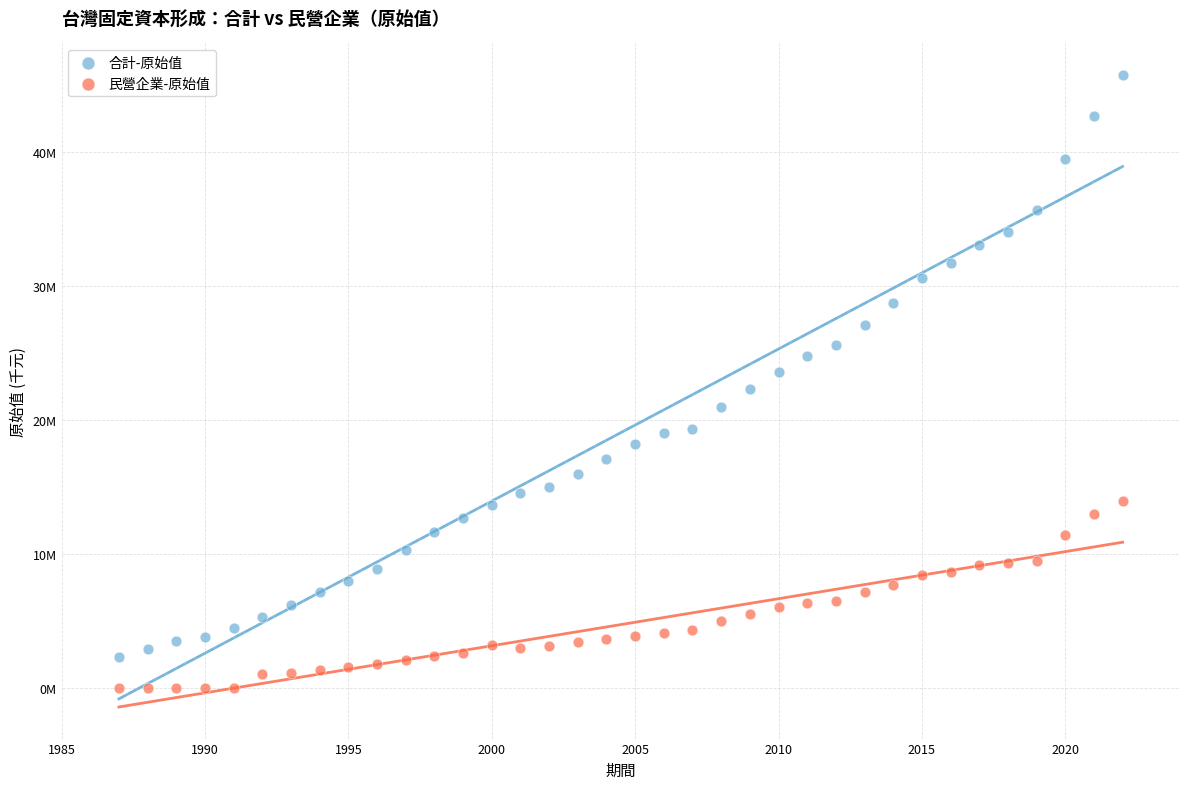

Which series contains the lowest Y value?

民營企業-原始值